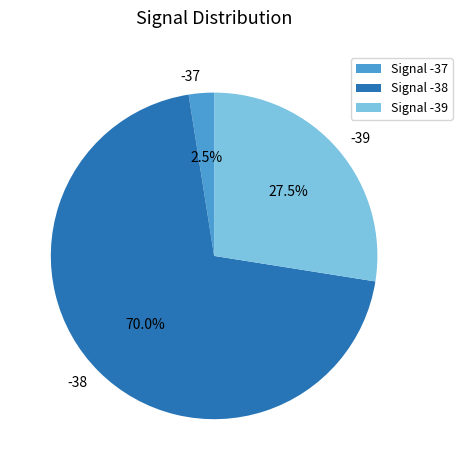

The -38 slice represents 19% of the pie. True or false?

False